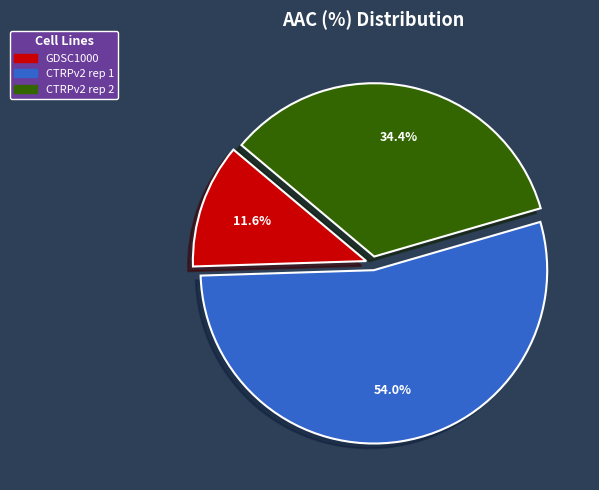

Which category has the biggest portion of the pie?

CTRPv2 rep 1